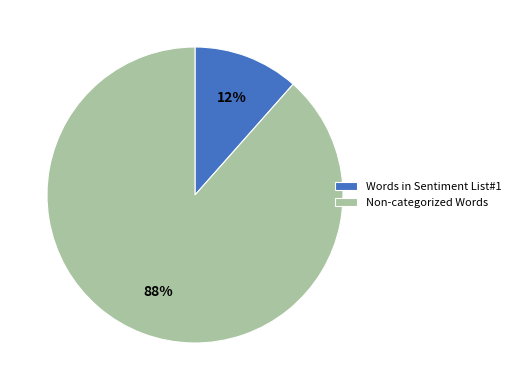

Do Words in Sentiment List#1 and Non-categorized Words together represent more than half of the pie?

Yes